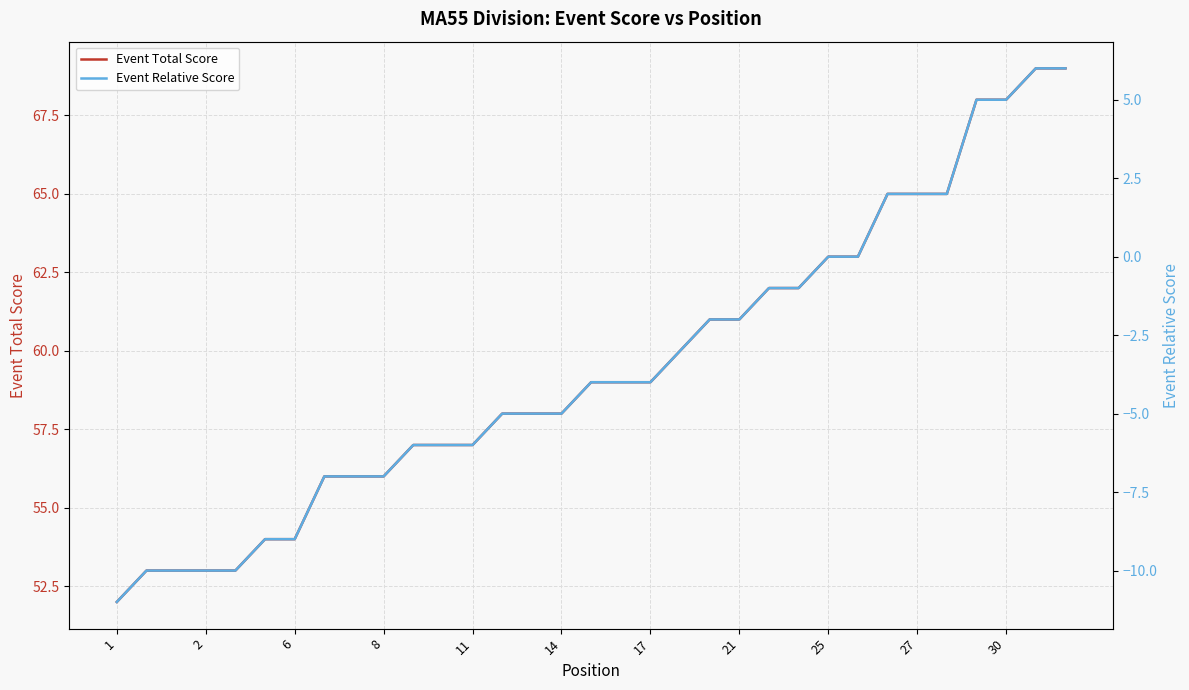

What is the minimum value shown in the chart?

-11